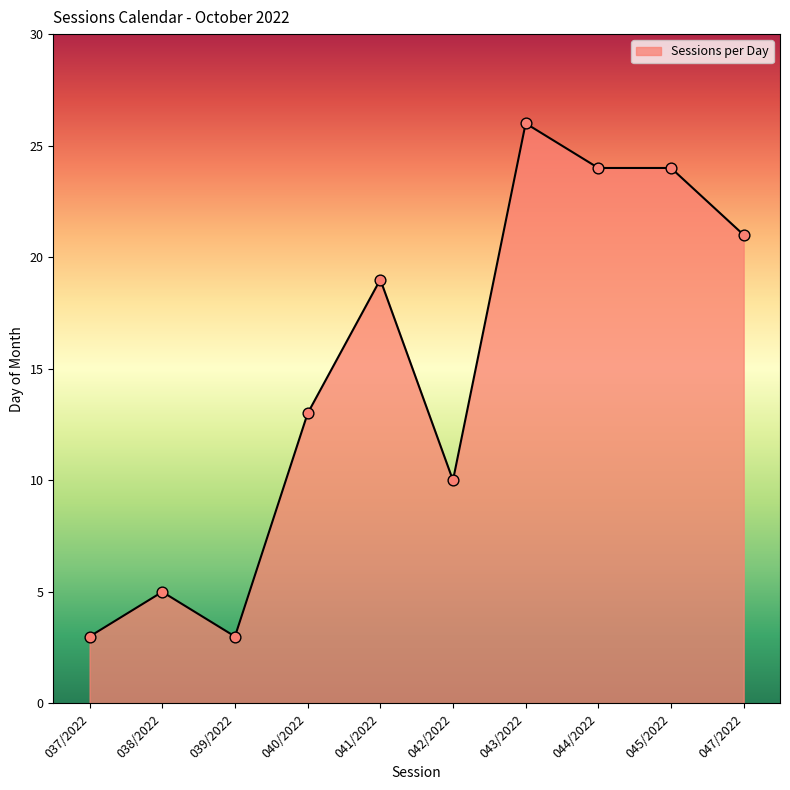

Approximately how many times larger is the value at 037/2022 compared to 042/2022?

0.3